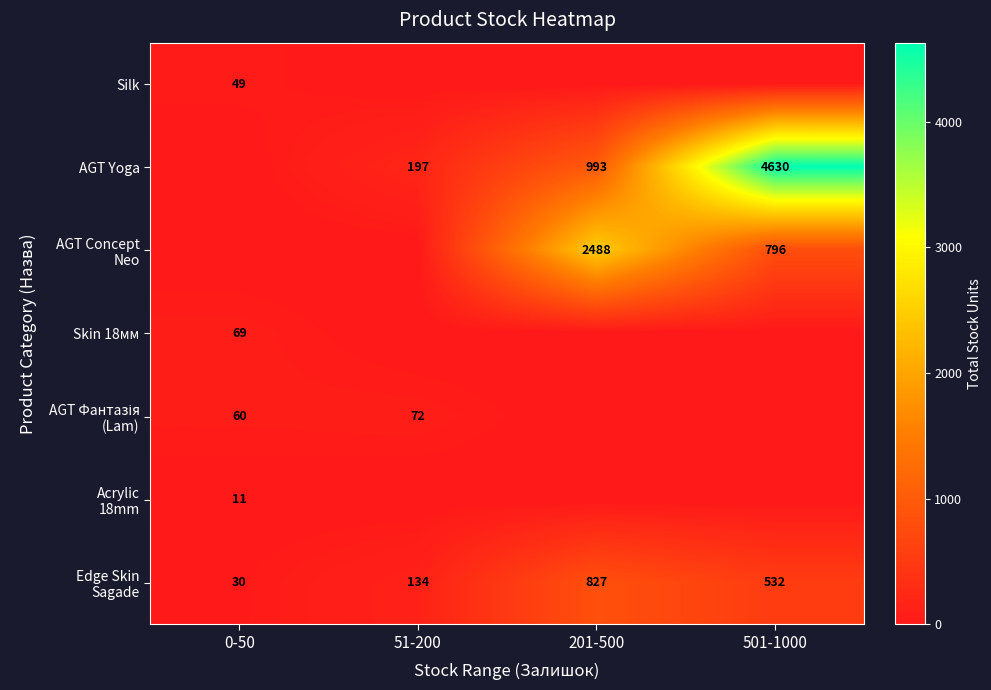

What is the sum of the AGT Yoga values at 501-1000 and 51-200?

4827